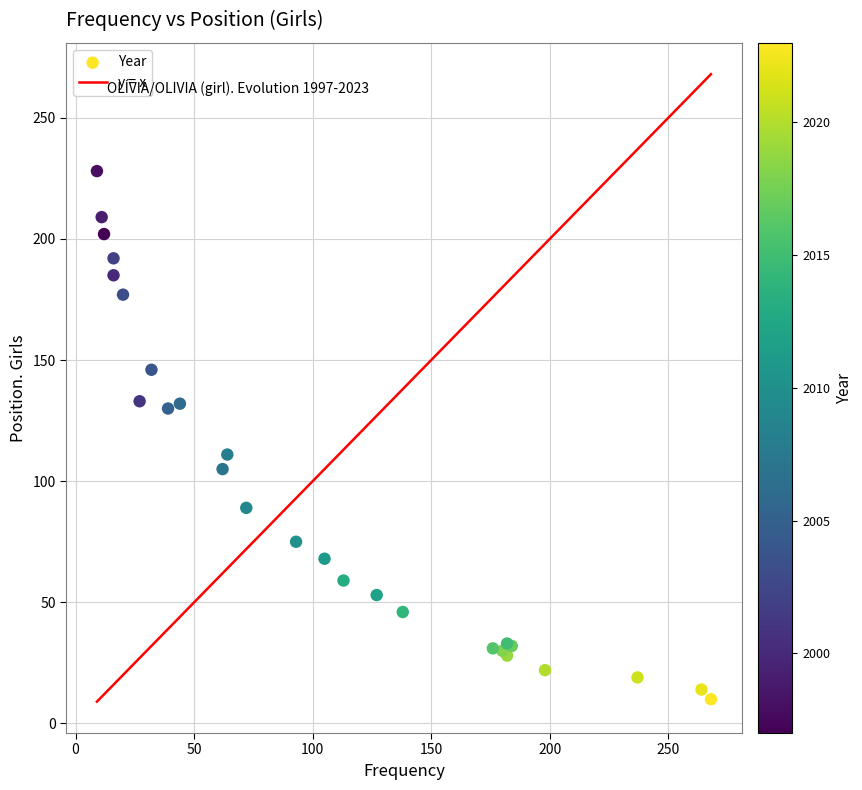

What Y value in the scatter plot is closest to 119?

111